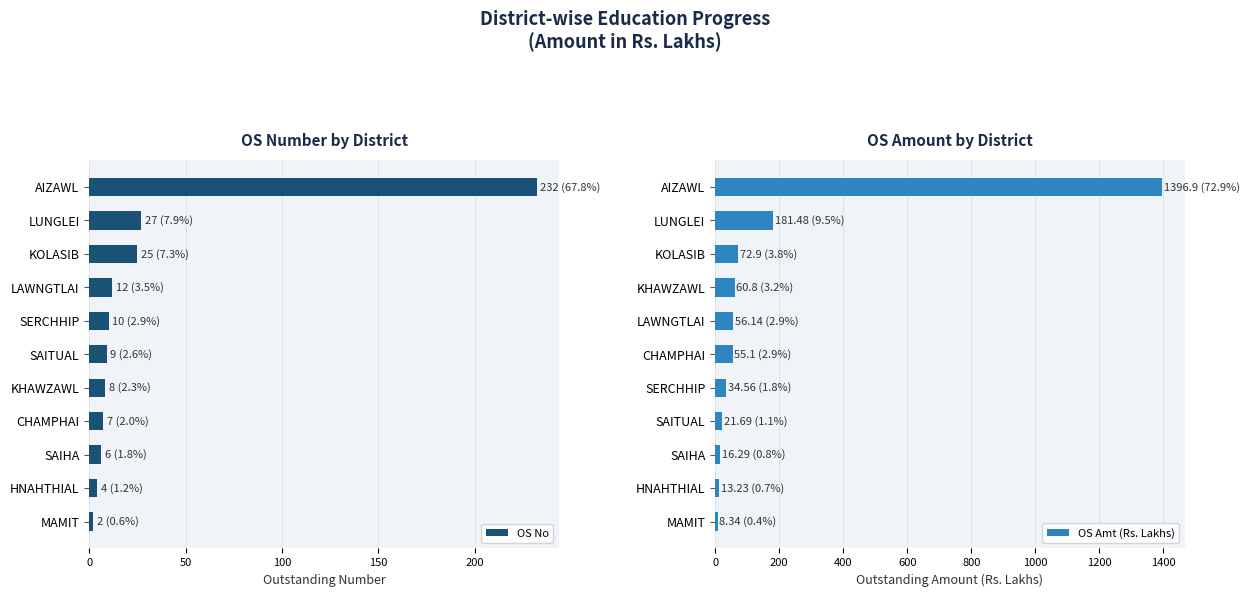

Between 100 and 9, which is larger?

100